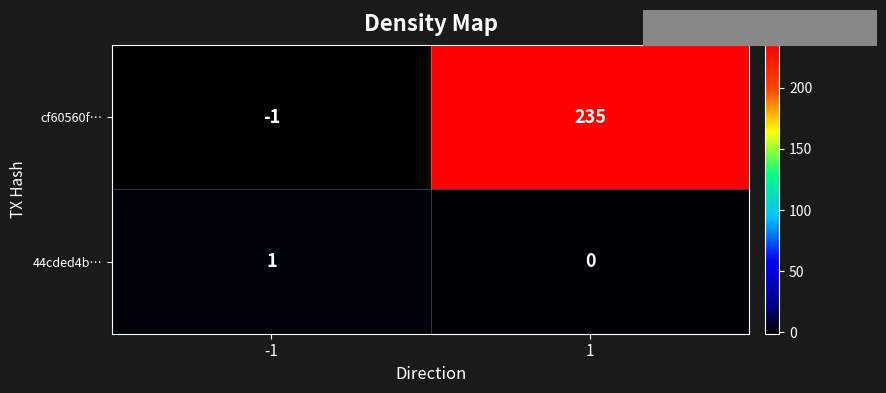

How many positive values does the 44cded4b… series have?

1